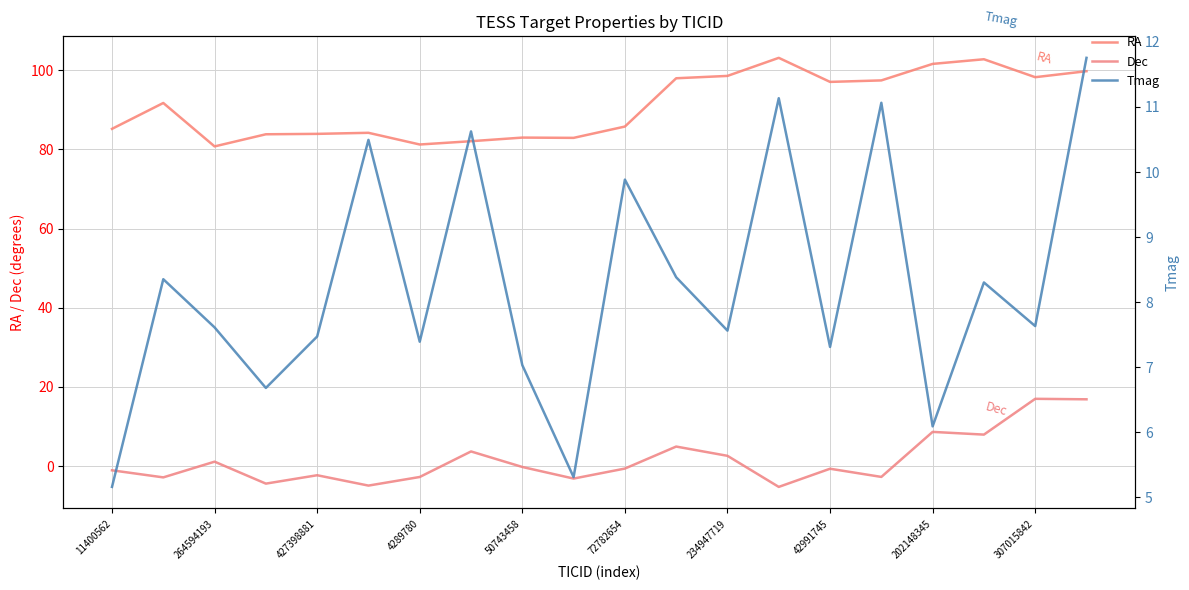

How many intersections are there between Tmag and Dec?

3